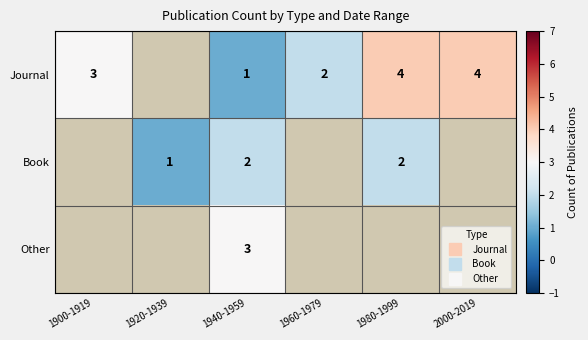

The Book series shows 2.0 at 1980-1999. True or false?

True